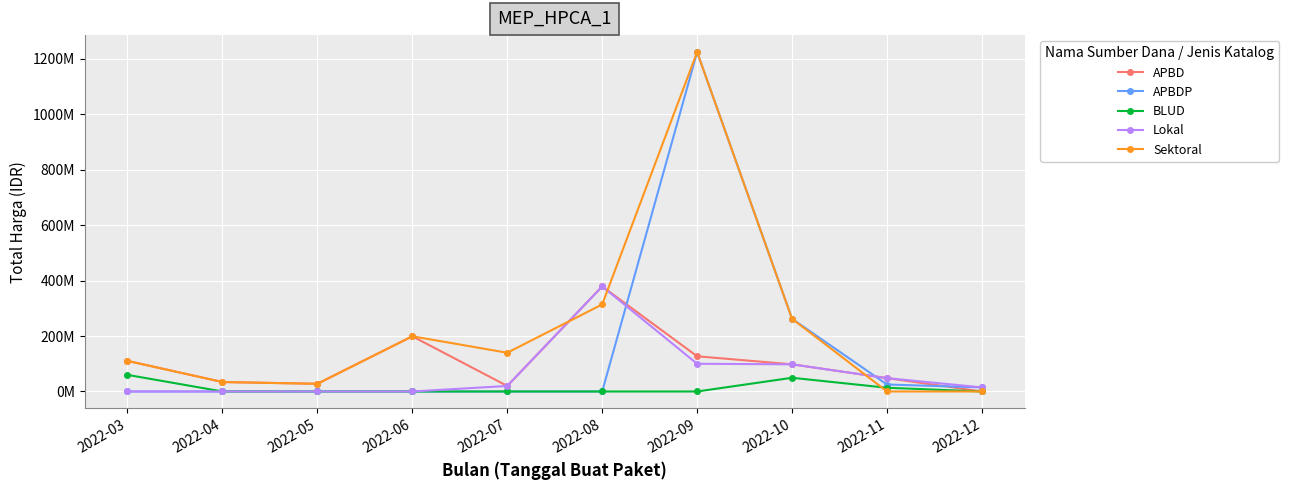

Which category has the highest value across all series?

2022-09